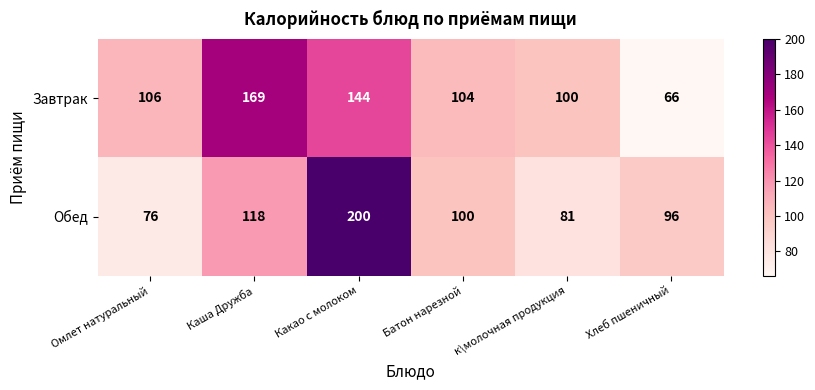

At which category is the sum across all series the highest?

Какао с молоком